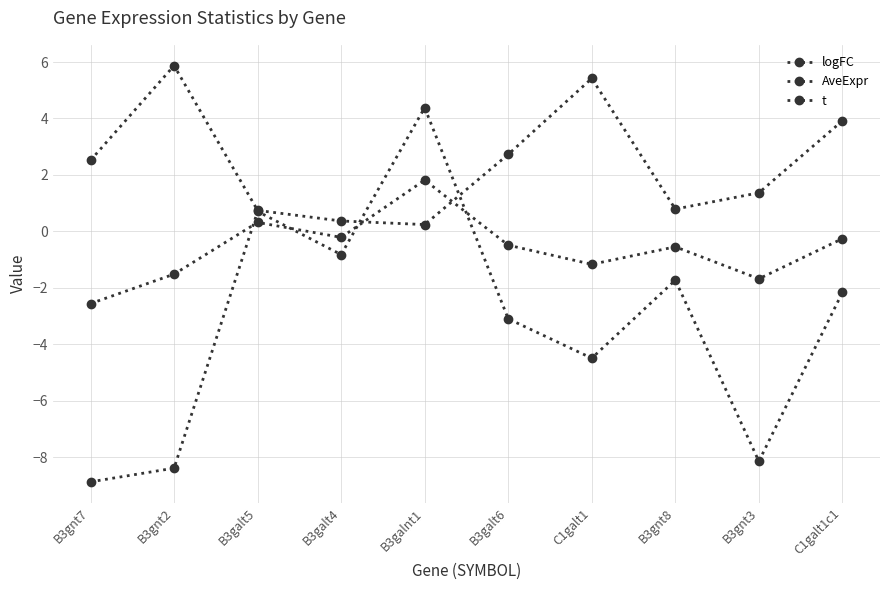

Count the number of categories in the chart.

10